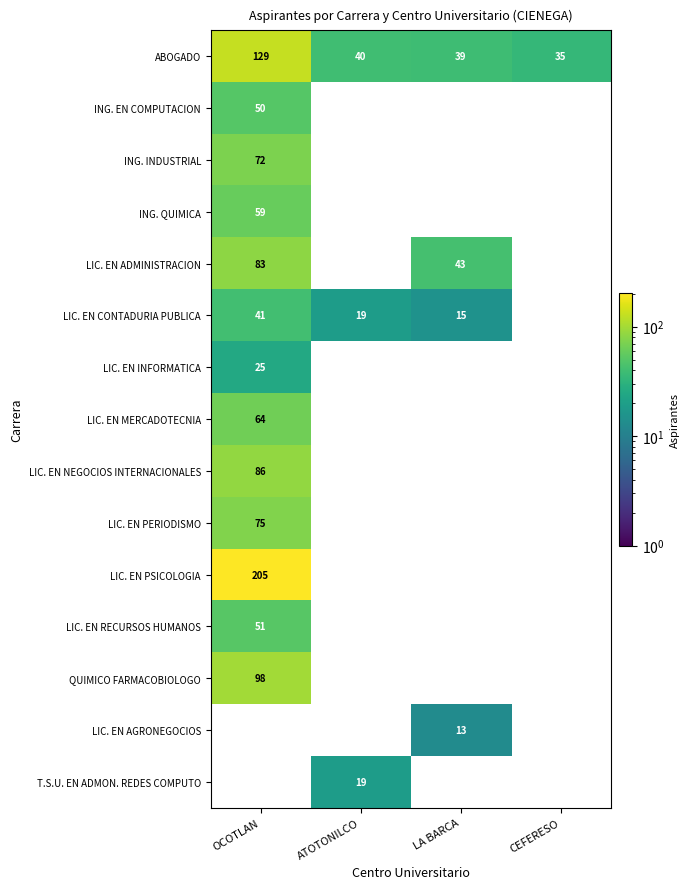

Is it true that ABOGADO equals 129 at OCOTLAN?

True